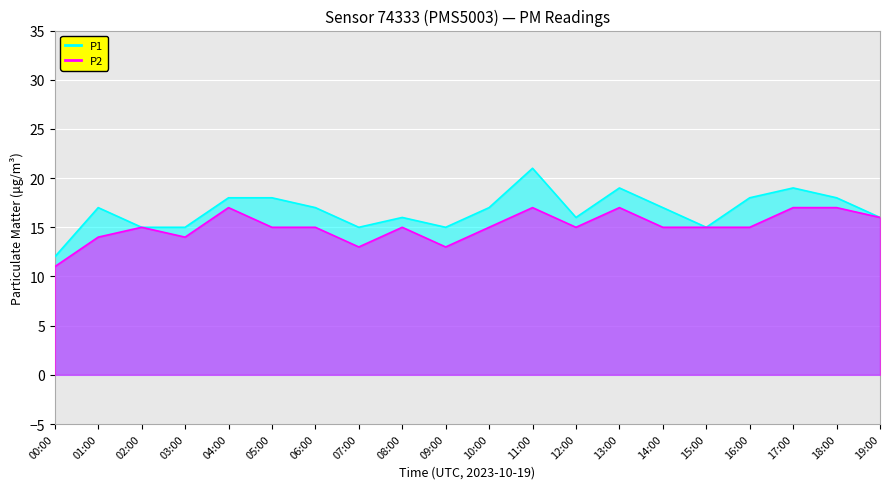

What is the sum of all P2 values?

301